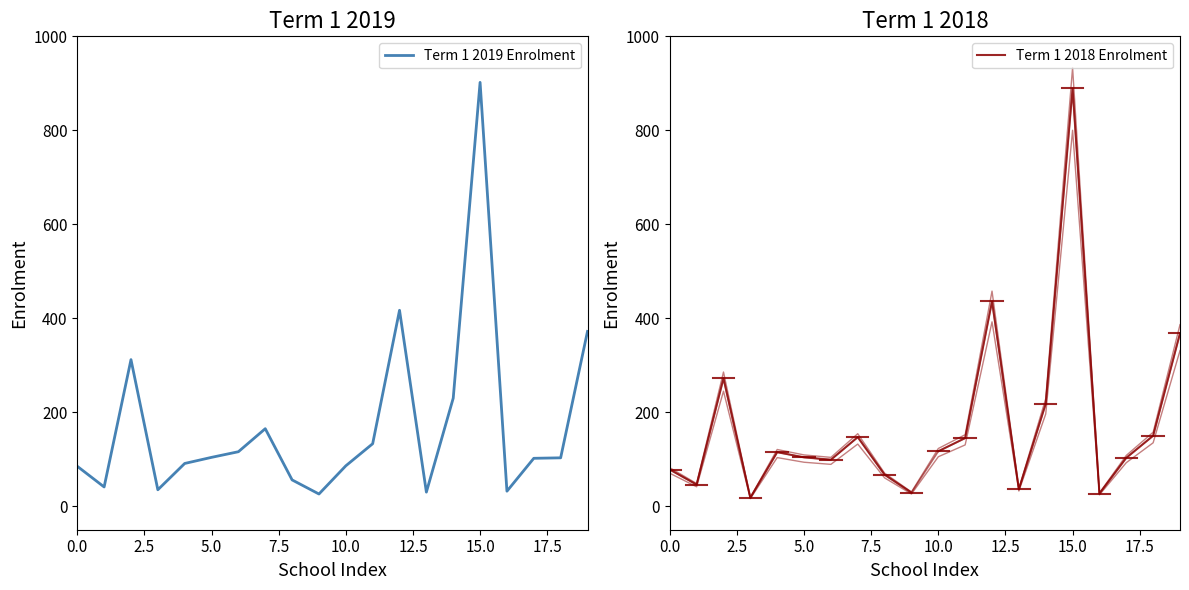

What is the sum of the enrolment_2018 values at 7 and 13?

183